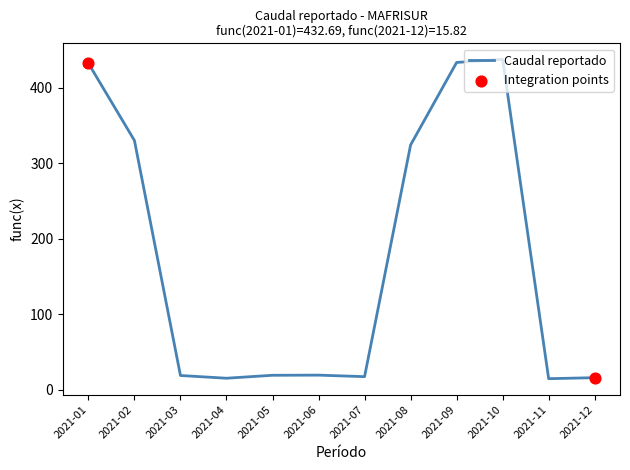

Between 2021-05 and 2021-09, which is larger?

2021-09